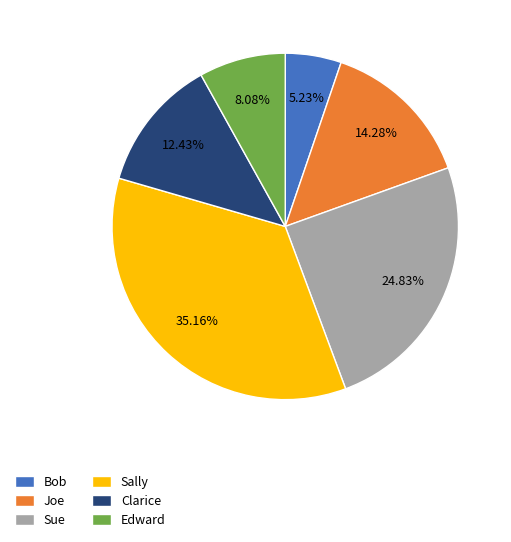

How many segments does this pie chart have?

6